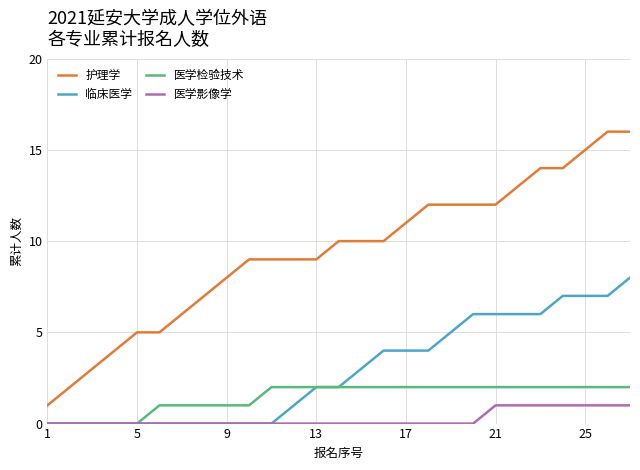

Count the 医学检验技术 values in the range 1 to 2.

22